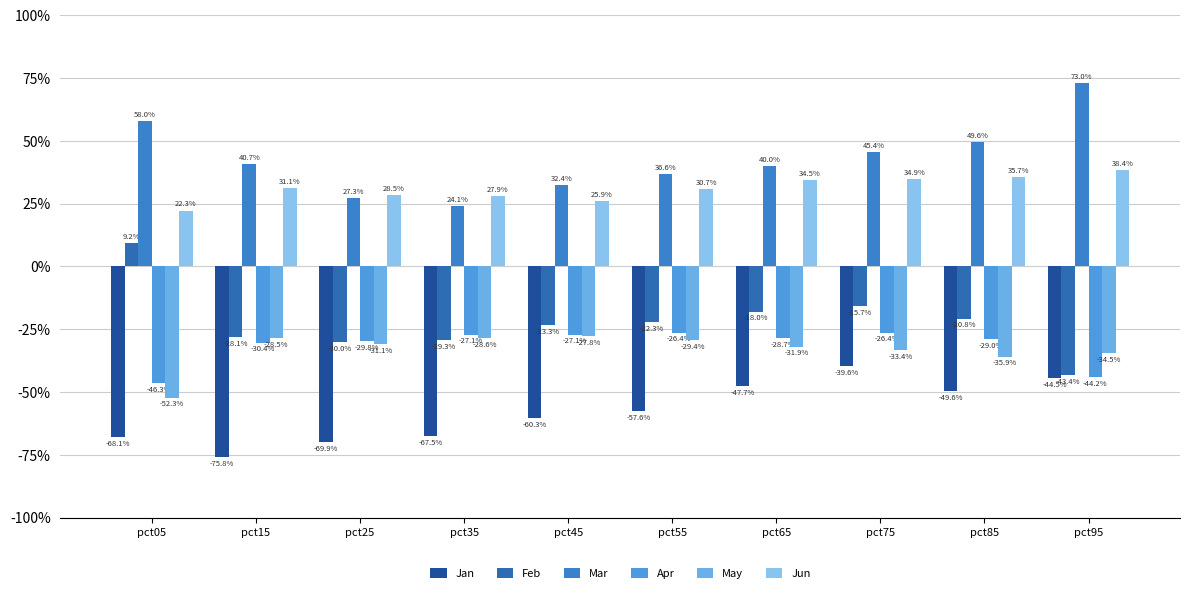

What is the minimum value for Jun?

0.2